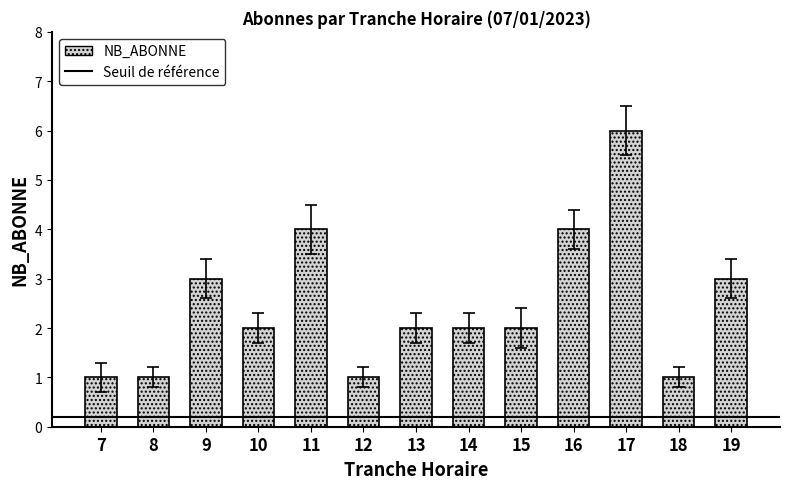

What is the greatest value displayed?

6